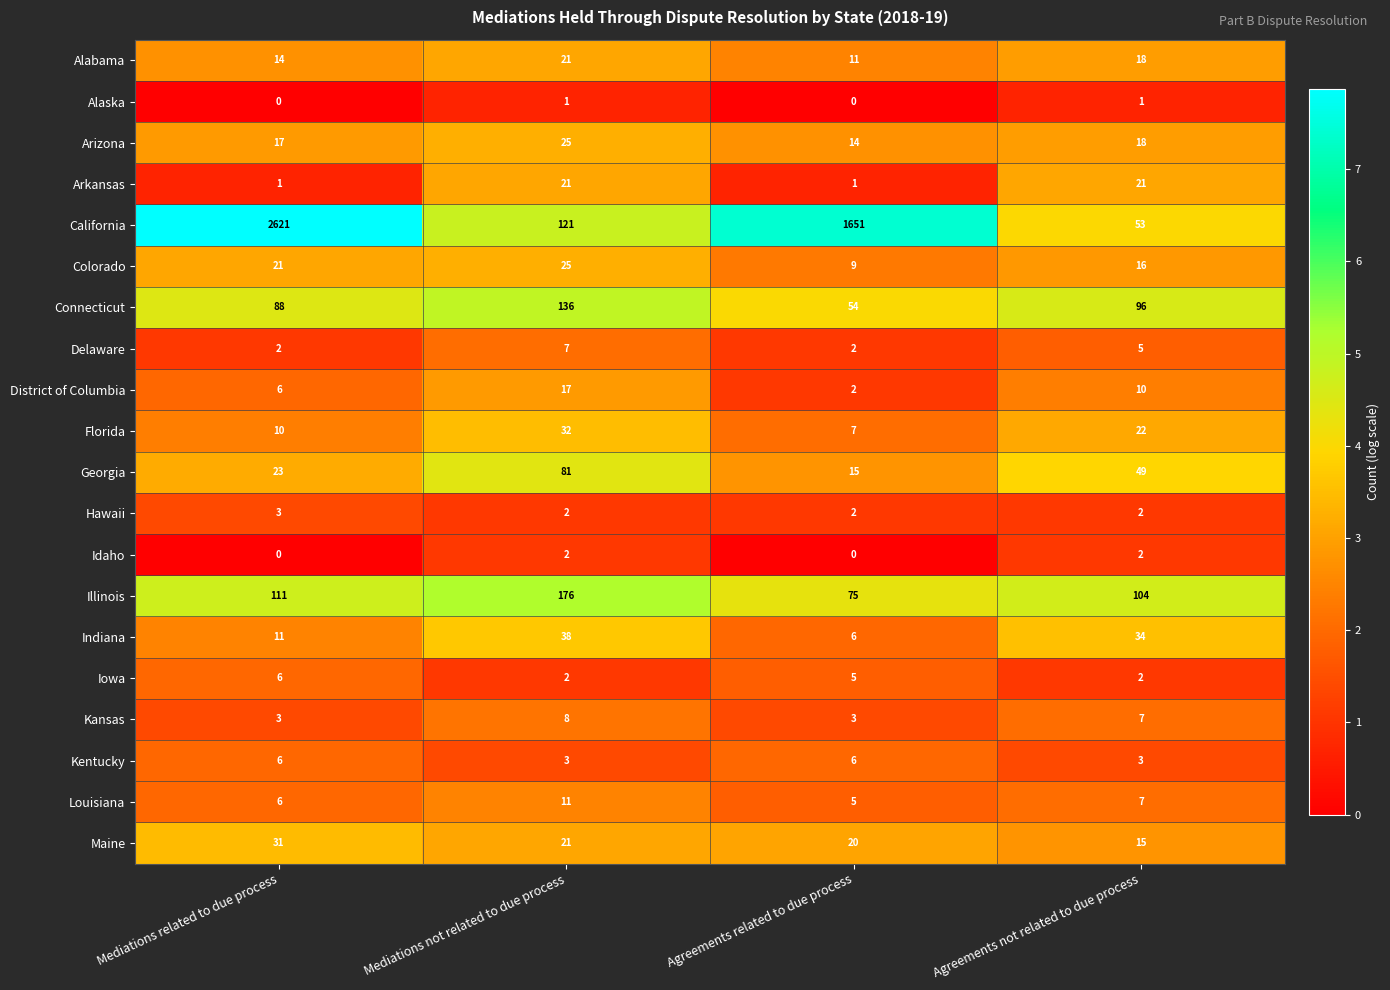

What is the total value across all series at Agreements related to due process?

1888